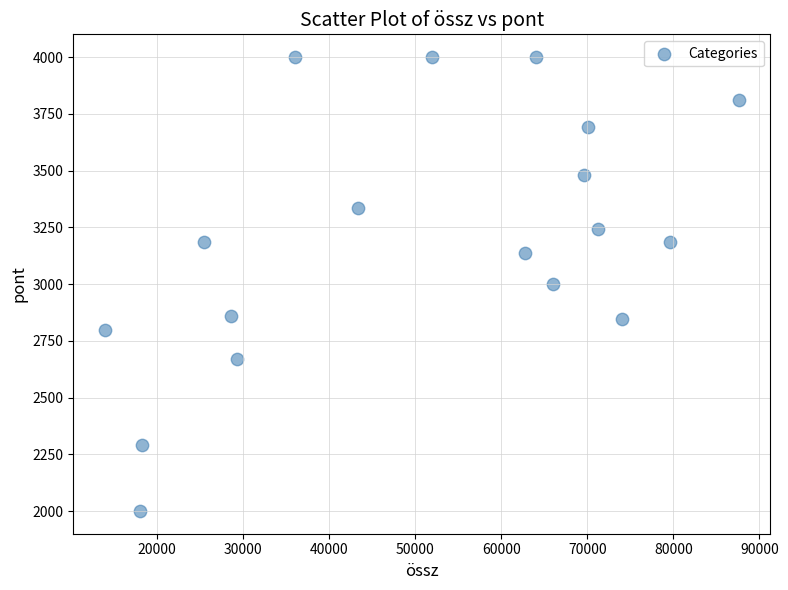

What is the range of Y values (max minus min)?

2000